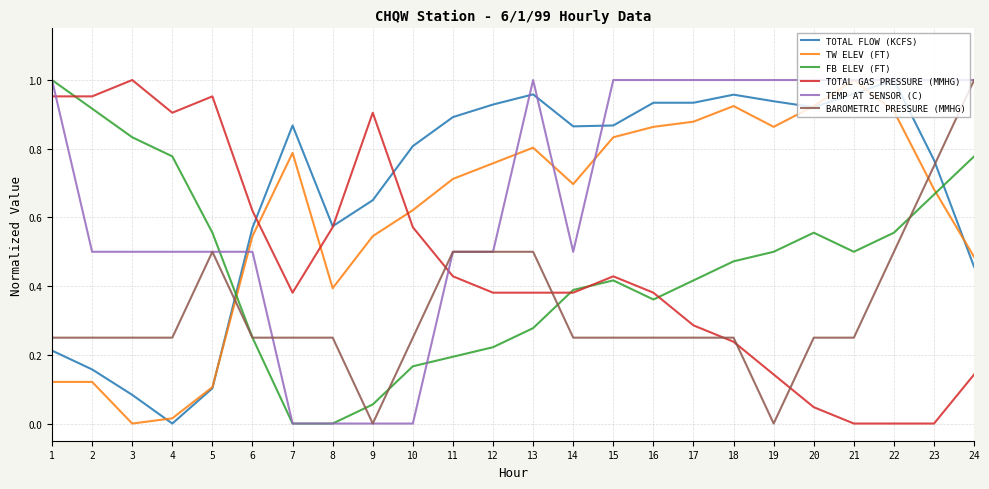

True or false: TOTAL GAS PRESSURE (MMHG) has more than 0 interior local peaks.

True